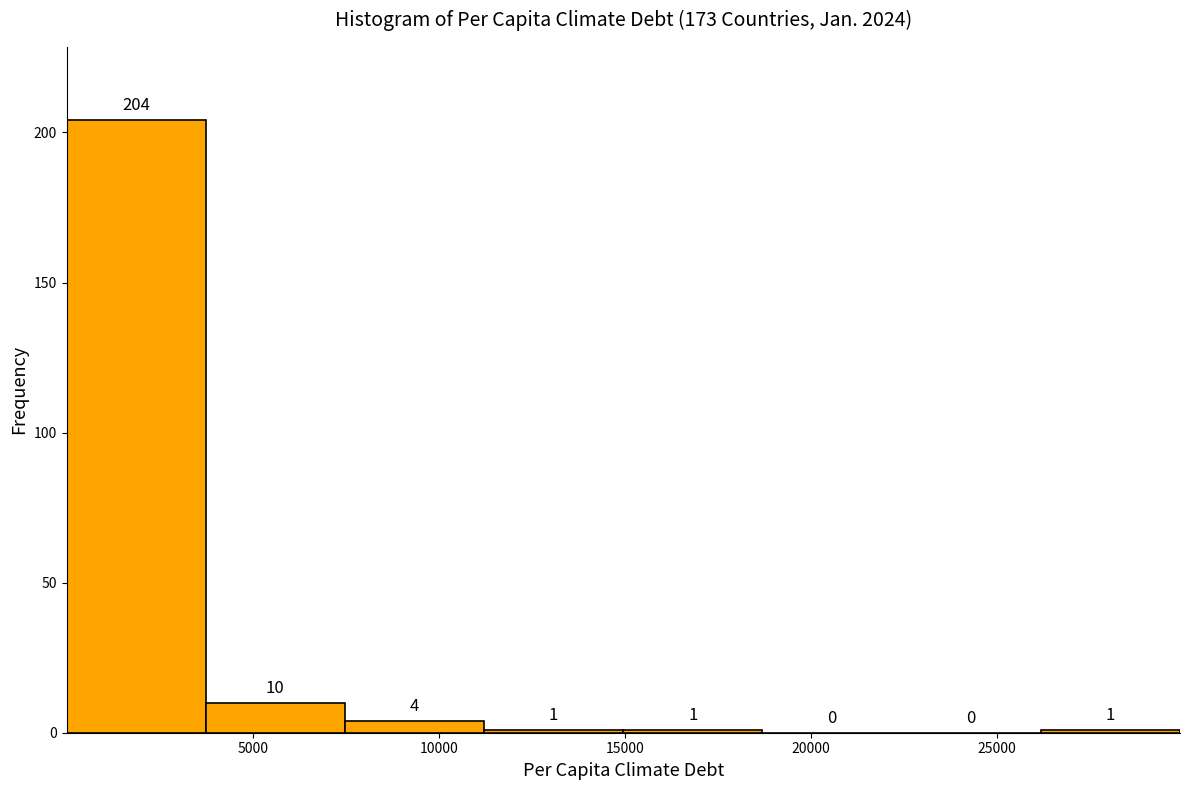

Over which range of the x-axis is the bar tallest?

0 to 3500